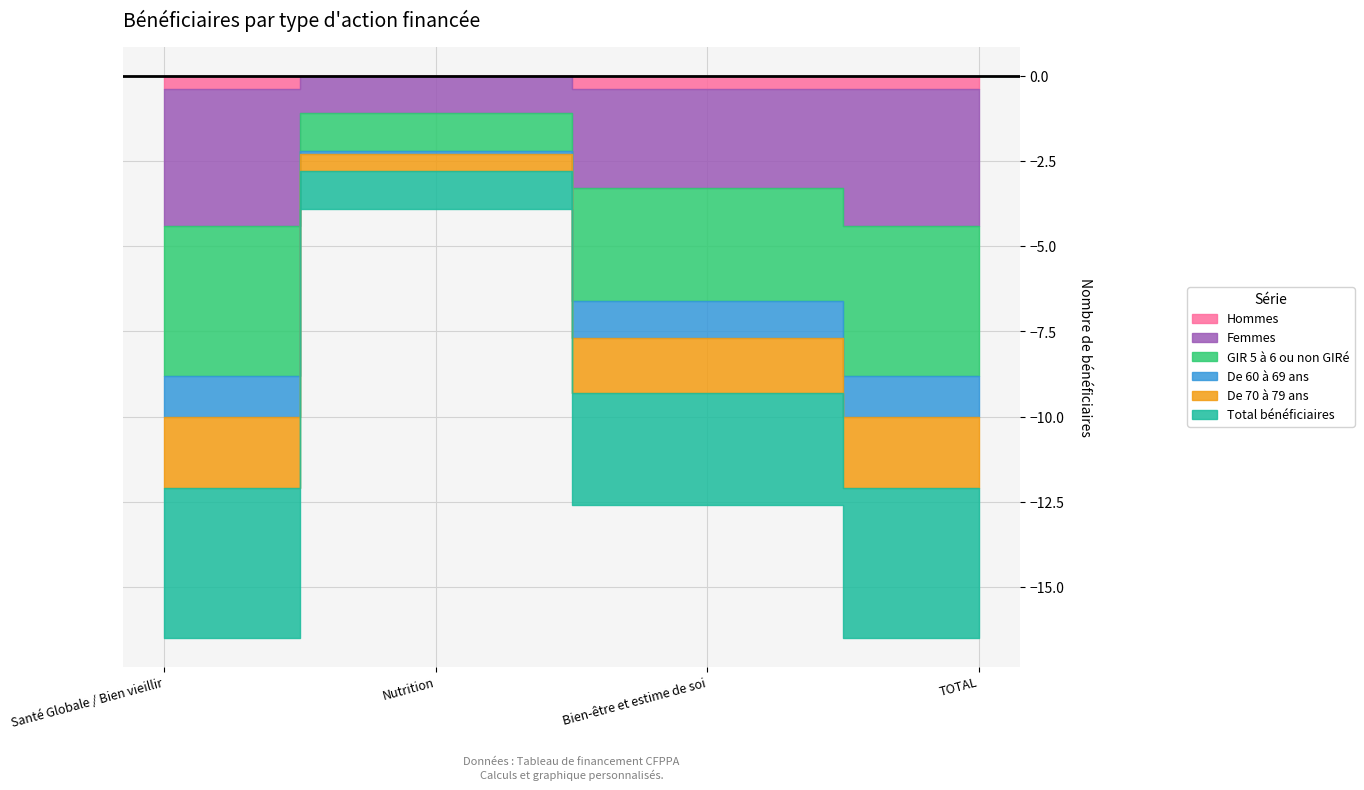

Rank the series by their maximum value, from lowest to highest.

Hommes, De 60 à 69 ans, De 70 à 79 ans, Femmes, GIR 5 à 6 ou non GIRé, Total bénéficiaires